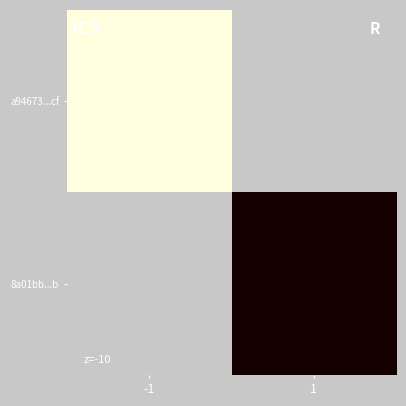

Which has a higher value, -1 or 1?

1